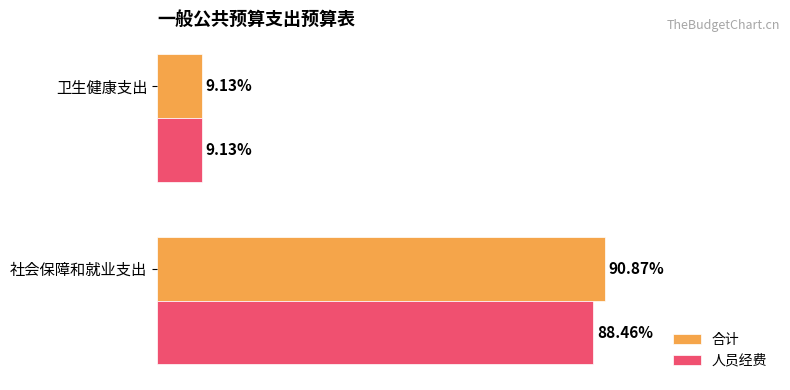

Which series has the widest spread of values?

合计